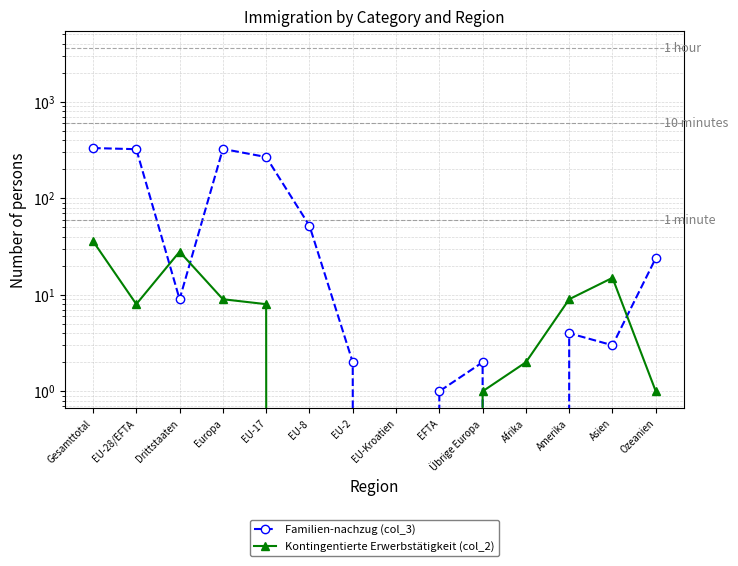

Is the value of Kontingentierte Erwerbstätigkeit (col_2) at EU-Kroatien greater than the value of Familien-nachzug (col_3) at EU-Kroatien?

No